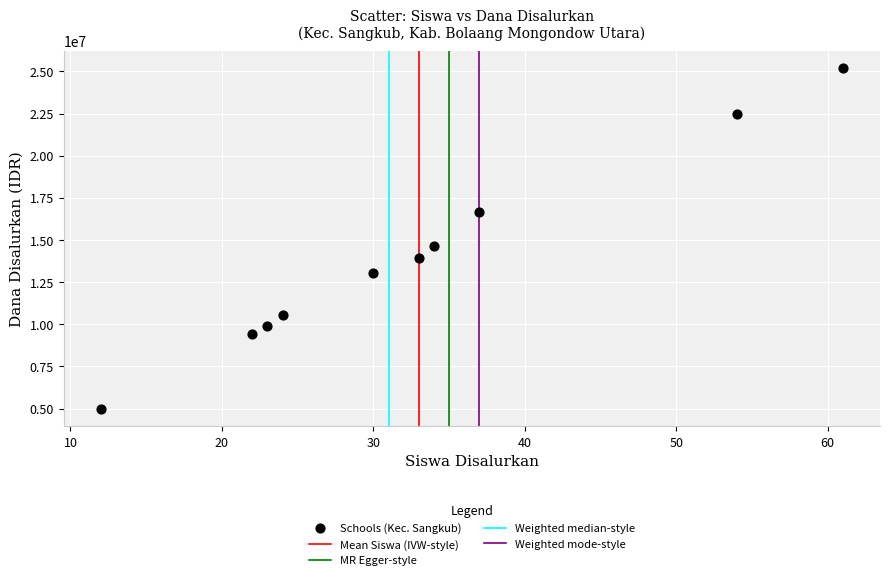

What Y value in the scatter plot is closest to 15075000?

14625000